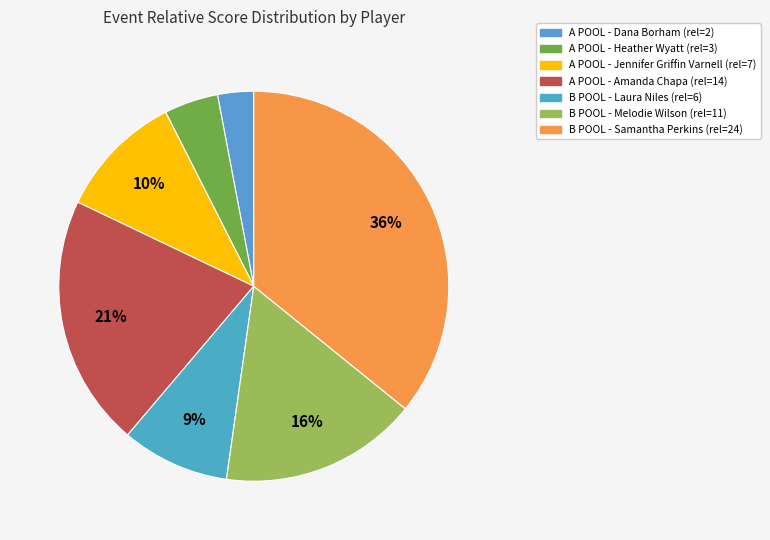

Between A POOL - Dana Borham and B POOL - Samantha Perkins, which is larger?

B POOL - Samantha Perkins